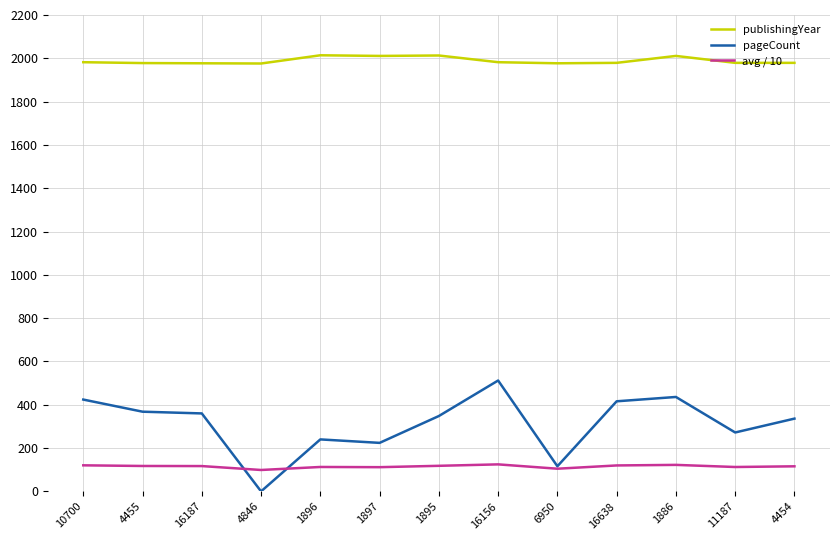

What is the difference between the maximum and minimum values in the avg / 10 series?

25.9